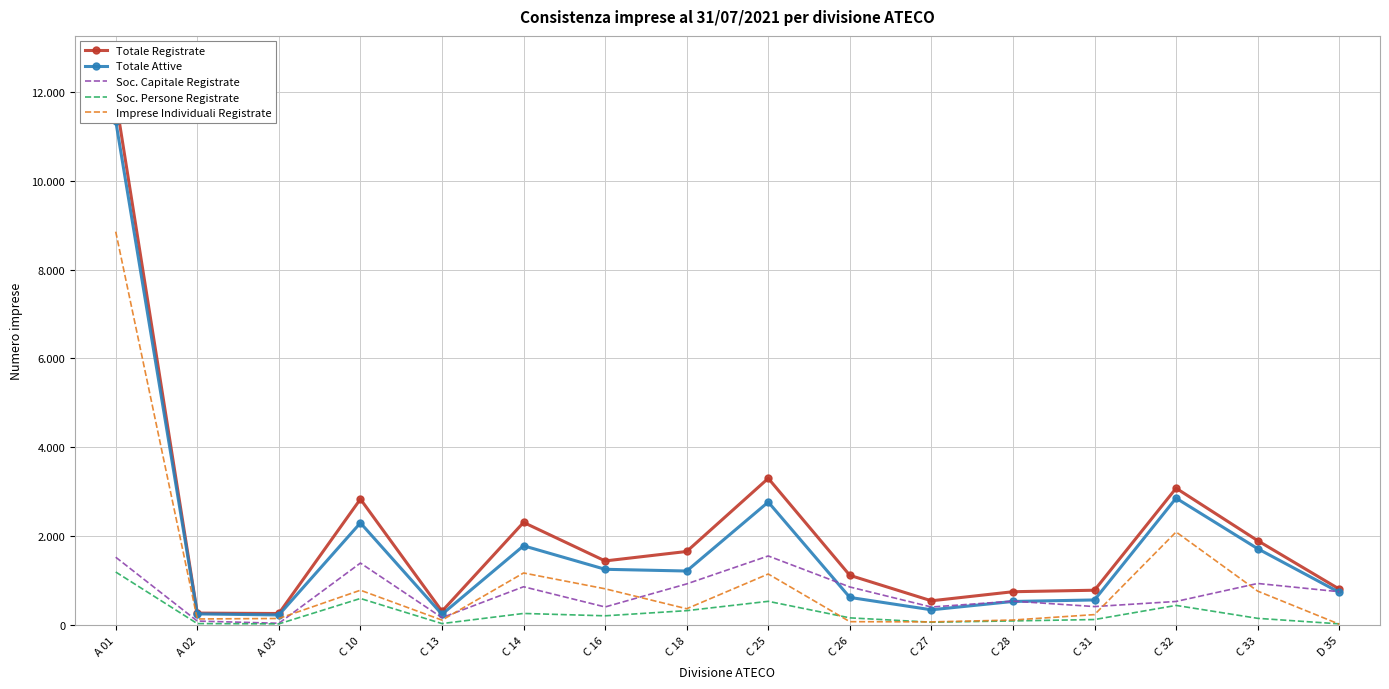

How many categories are shown in the chart?

16